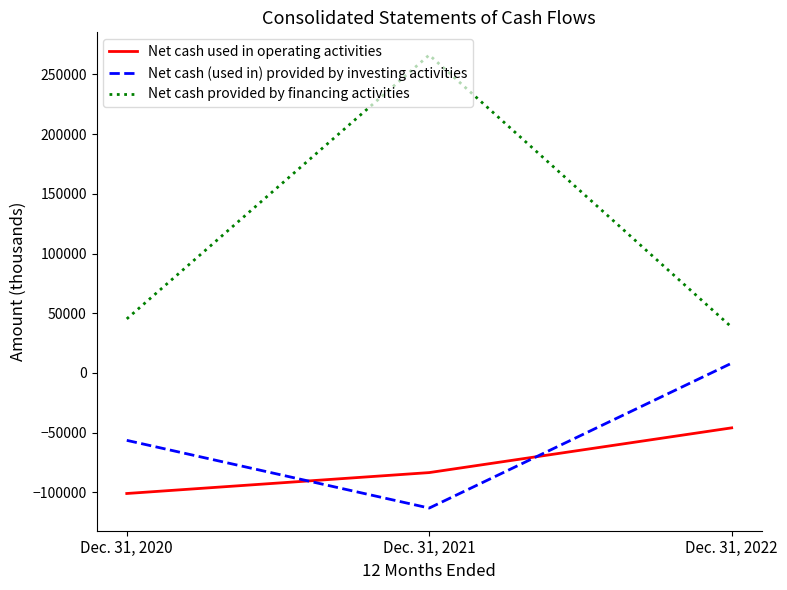

Which series changed the most between Dec. 31, 2020 and Dec. 31, 2022?

Net cash (used in) provided by investing activities